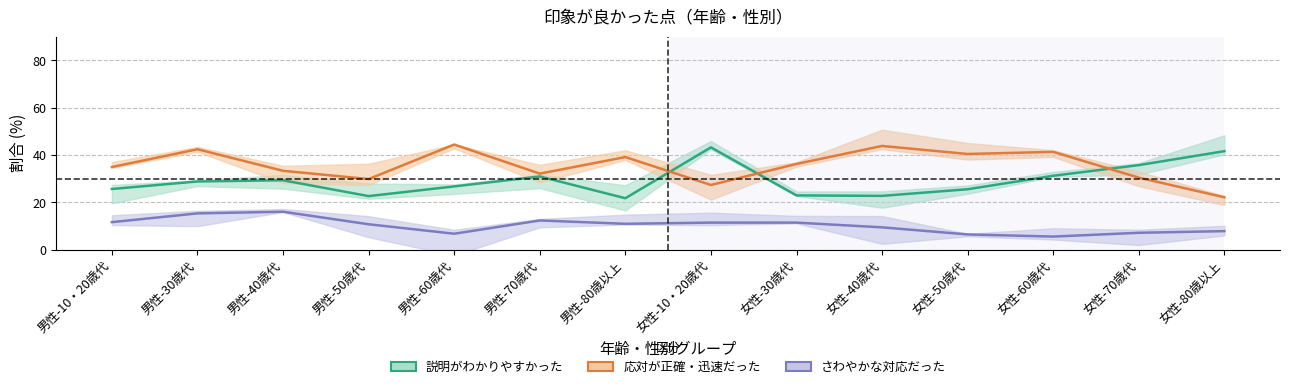

What is the sum of all 応対が正確・迅速だった values?

497.5